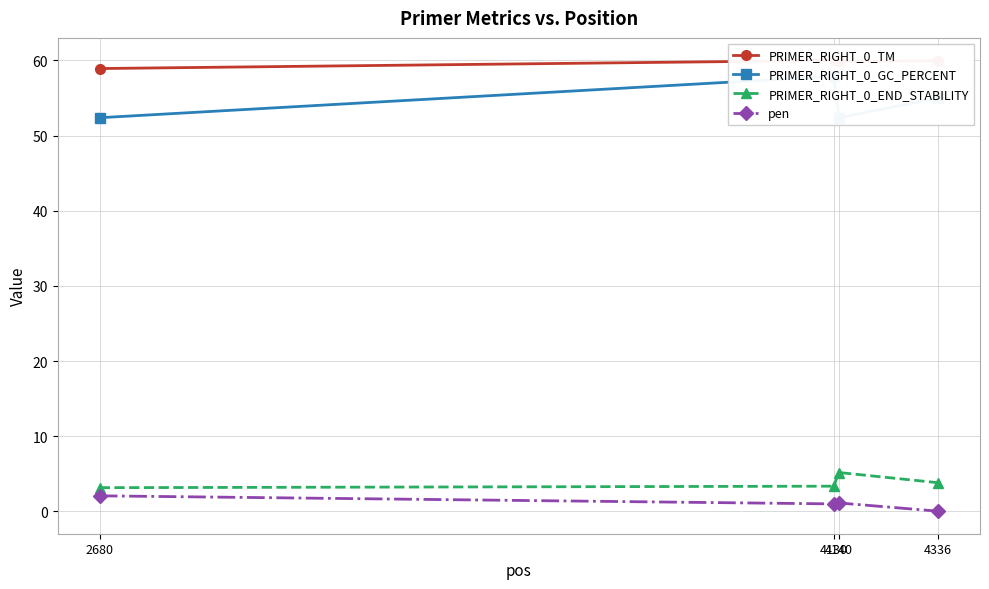

Is it true that PRIMER_RIGHT_0_END_STABILITY equals 3.8 at 4336?

True